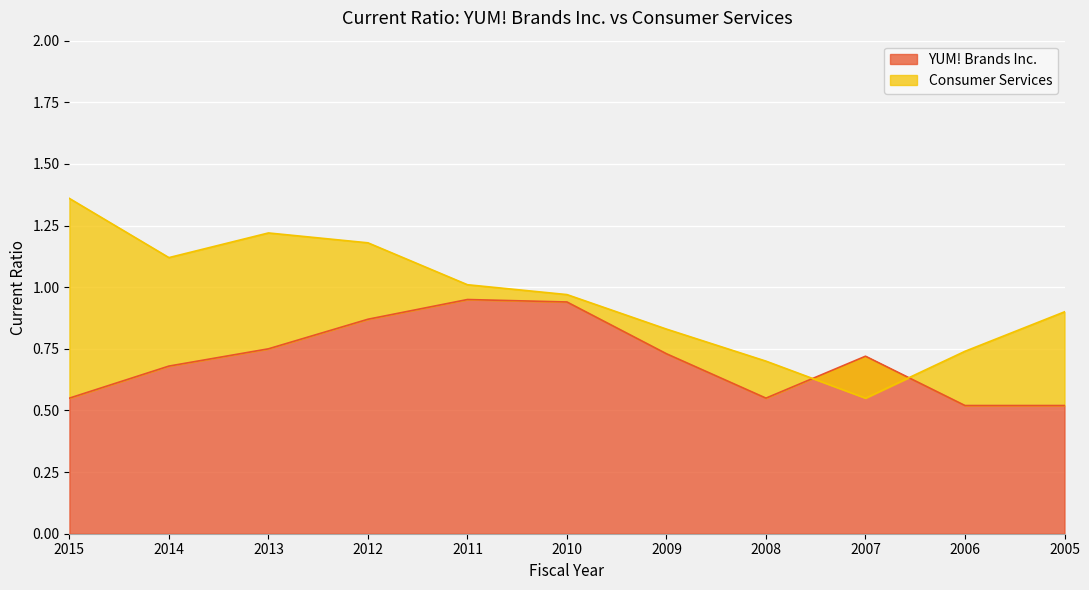

At which category does the chart reach its peak across all series?

2015